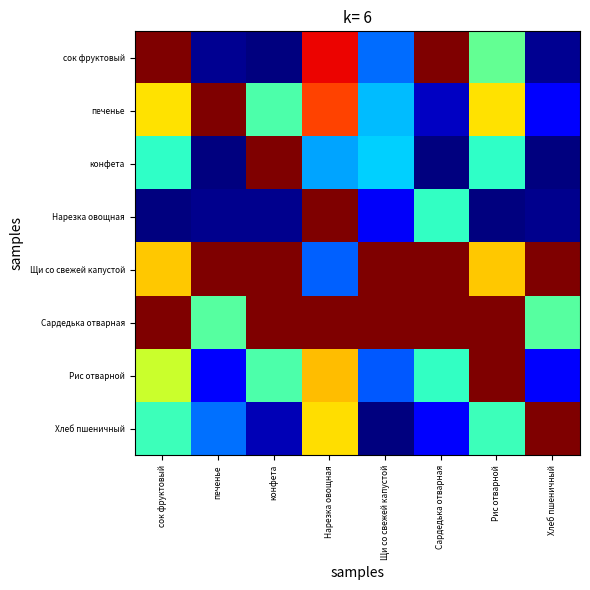

Reading left to right, transcribe all the data shown in this chart.

сок фруктовый: сок фруктовый=1.0	печенье=0.0	конфета=0.0	Нарезка овощная=0.9	Щи со свежей капустой=0.2	Сардедька отварная=1.0	Рис отварной=0.5	Хлеб пшеничный=0.0
печенье: сок фруктовый=0.7	печенье=1.0	конфета=0.4	Нарезка овощная=0.8	Щи со свежей капустой=0.3	Сардедька отварная=0.1	Рис отварной=0.7	Хлеб пшеничный=0.1
конфета: сок фруктовый=0.4	печенье=0.0	конфета=1.0	Нарезка овощная=0.3	Щи со свежей капустой=0.3	Сардедька отварная=0.0	Рис отварной=0.4	Хлеб пшеничный=0.0
Нарезка овощная: сок фруктовый=0.0	печенье=0.0	конфета=0.0	Нарезка овощная=1.0	Щи со свежей капустой=0.1	Сардедька отварная=0.4	Рис отварной=0.0	Хлеб пшеничный=0.0
Щи со свежей капустой: сок фруктовый=0.7	печенье=1.0	конфета=1.0	Нарезка овощная=0.2	Щи со свежей капустой=1.0	Сардедька отварная=1.0	Рис отварной=0.7	Хлеб пшеничный=1.0
Сардедька отварная: сок фруктовый=1.0	печенье=0.5	конфета=1.0	Нарезка овощная=1.0	Щи со свежей капустой=1.0	Сардедька отварная=1.0	Рис отварной=1.0	Хлеб пшеничный=0.5
Рис отварной: сок фруктовый=0.6	печенье=0.1	конфета=0.4	Нарезка овощная=0.7	Щи со свежей капустой=0.2	Сардедька отварная=0.4	Рис отварной=1.0	Хлеб пшеничный=0.1
Хлеб пшеничный: сок фруктовый=0.4	печенье=0.2	конфета=0.1	Нарезка овощная=0.7	Щи со свежей капустой=0.0	Сардедька отварная=0.1	Рис отварной=0.4	Хлеб пшеничный=1.0